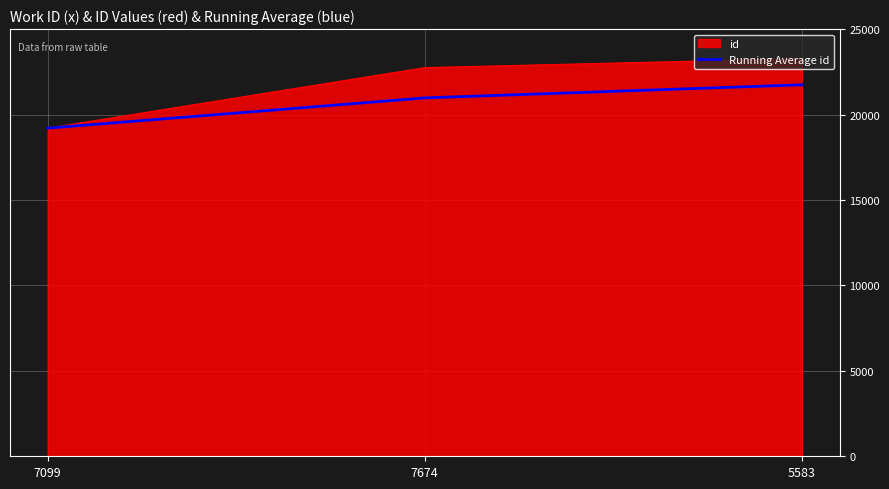

Which series has the largest range (max minus min)?

id